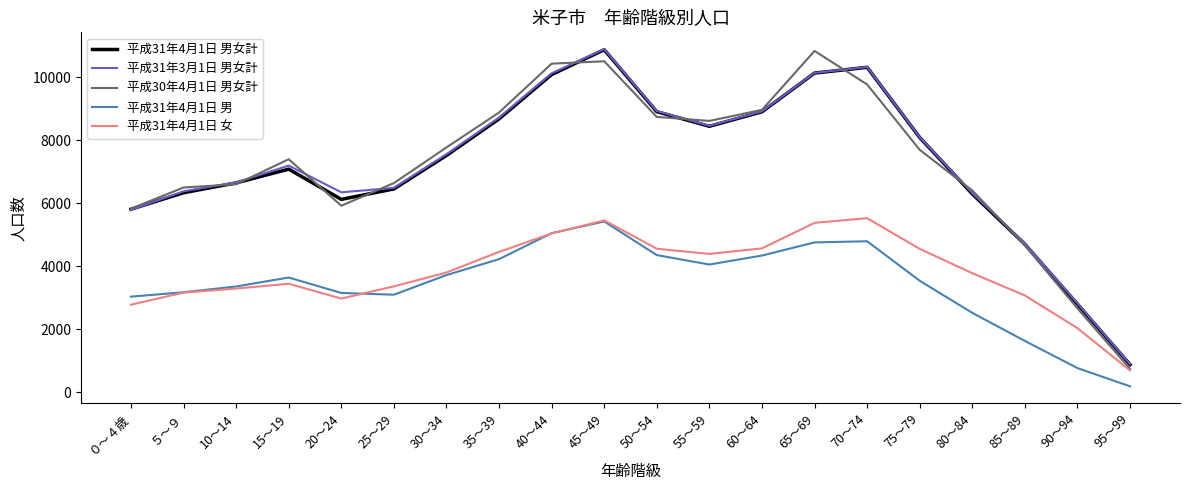

At which label does 平成31年4月1日 女 reach its minimum?

95～99